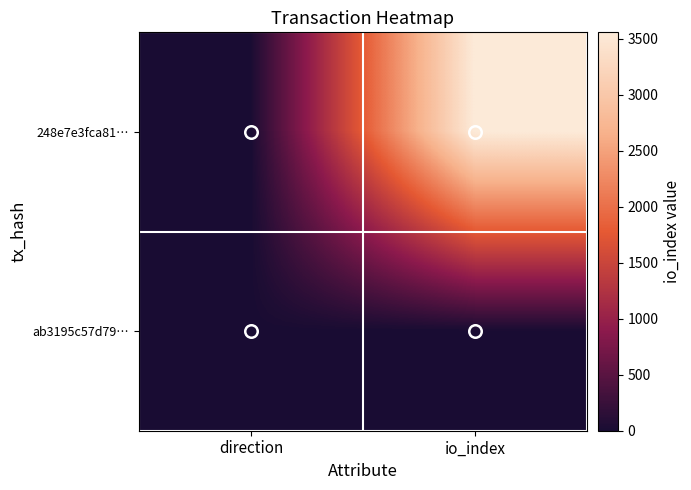

Reading left to right, what are all the values shown in this chart?

248e7e3fca81…: direction=-1	io_index=3557
ab3195c57d79…: direction=1	io_index=0